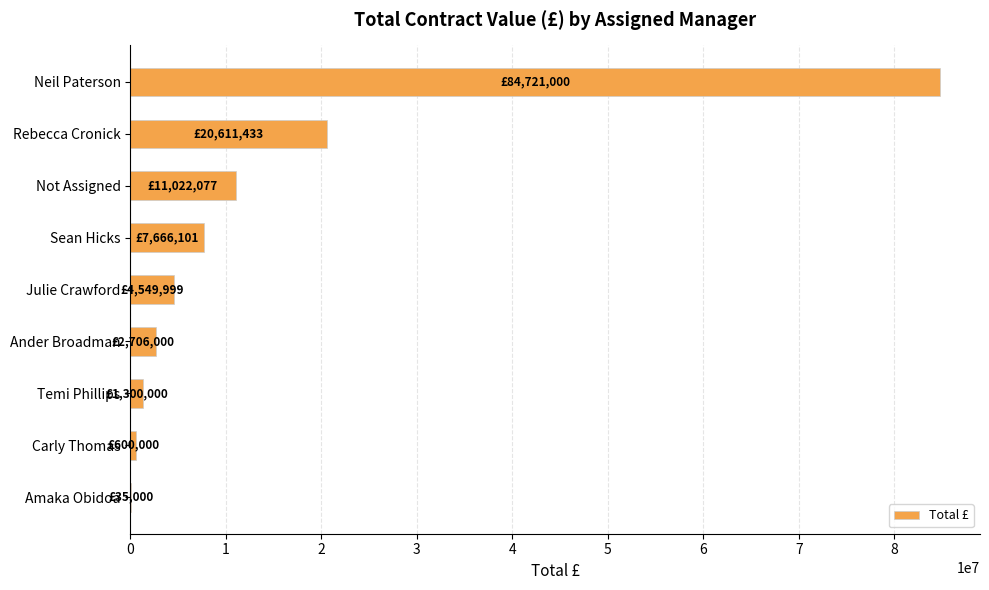

Is it true that the value at Julie Crawford is 4549999?

True